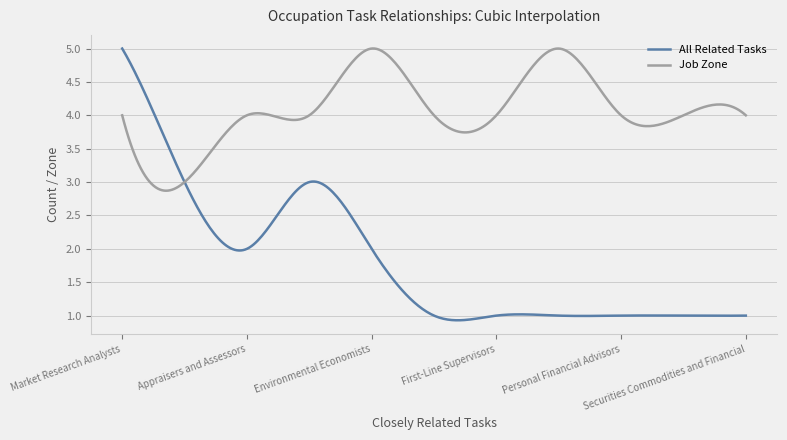

Is this an area chart (filled region under the line)?

No